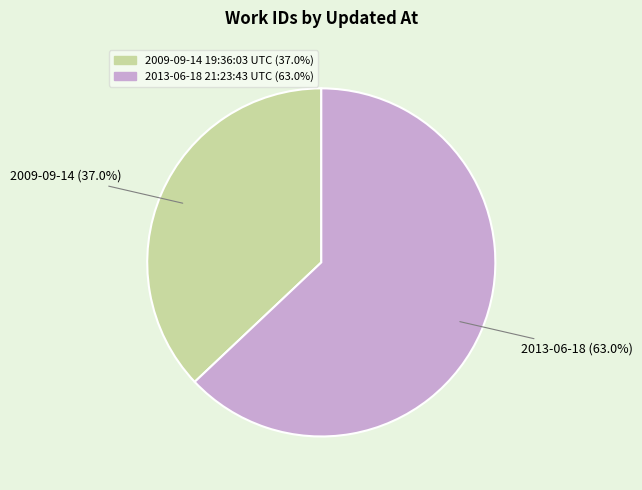

Is the sum of 2009-09-14 19:36:03 UTC and 2013-06-18 21:23:43 UTC greater than half?

Yes